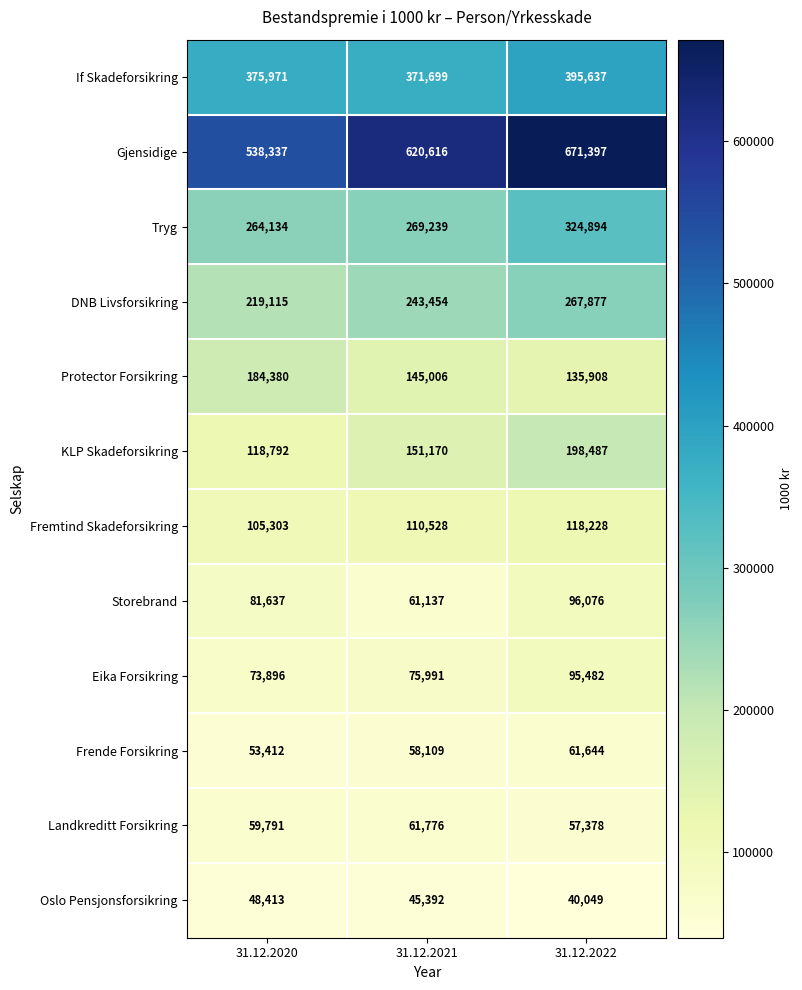

Which series has the largest total across all categories?

Gjensidige